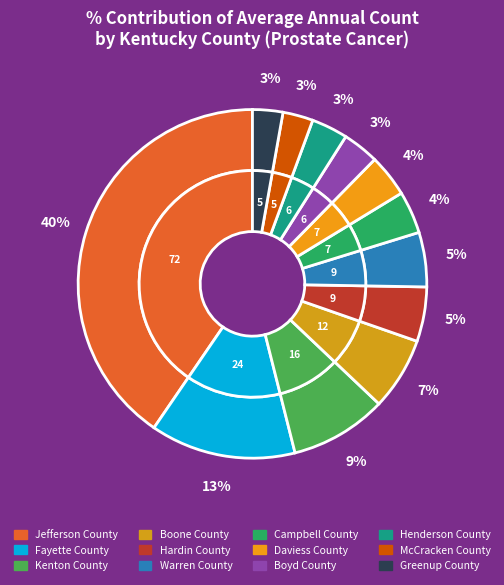

Does Hardin County represent more than half of the total?

No